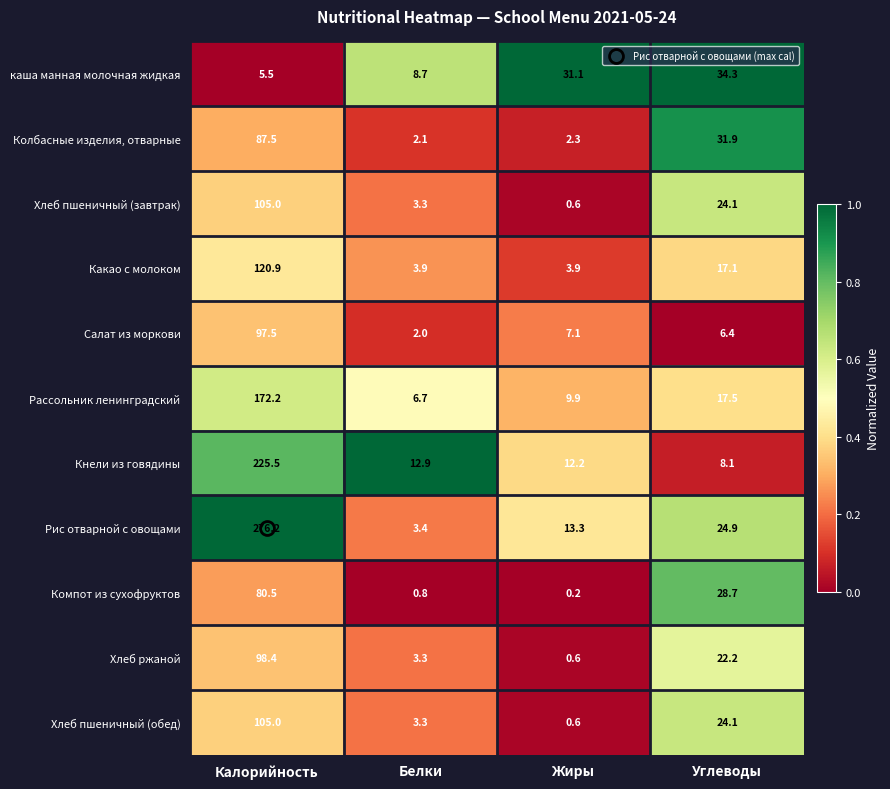

Which series changed the most between Калорийность and Углеводы?

Рис отварной с овощами